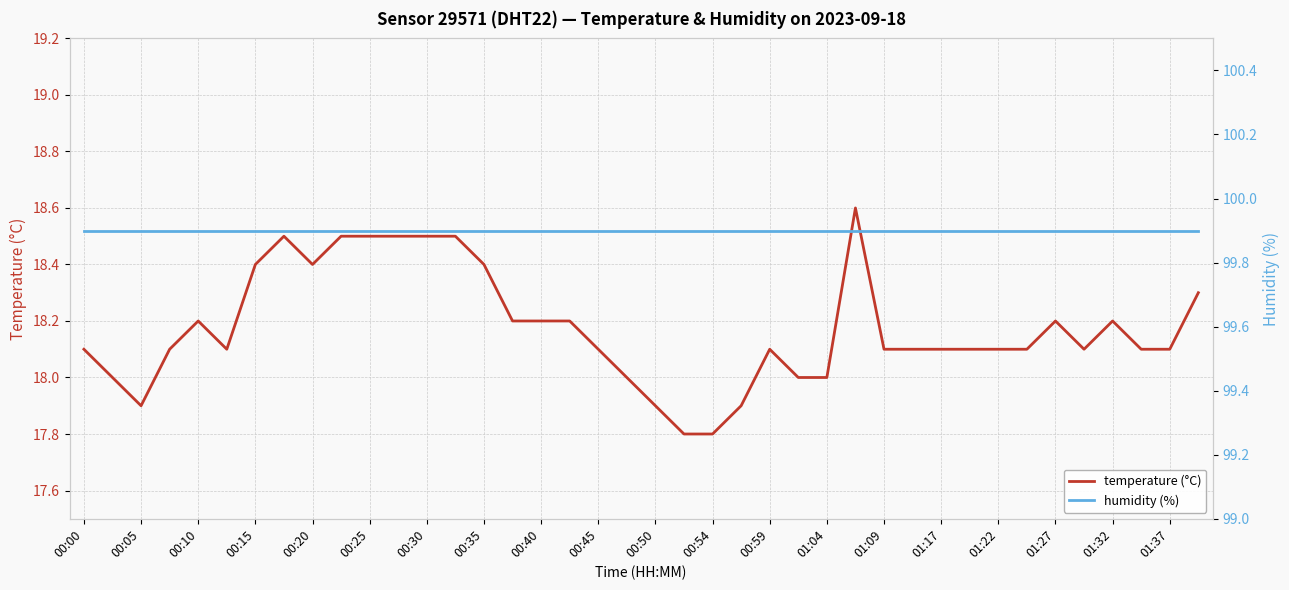

What is the minimum value for temperature (°C)?

17.8